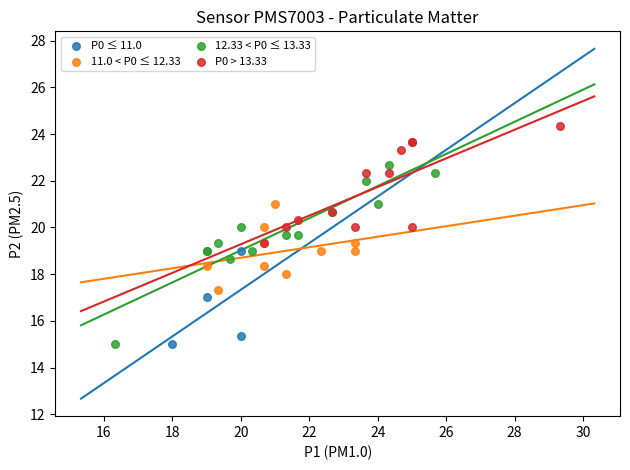

Which series has the largest Y range (max minus min)?

12.33 < P0 ≤ 13.33